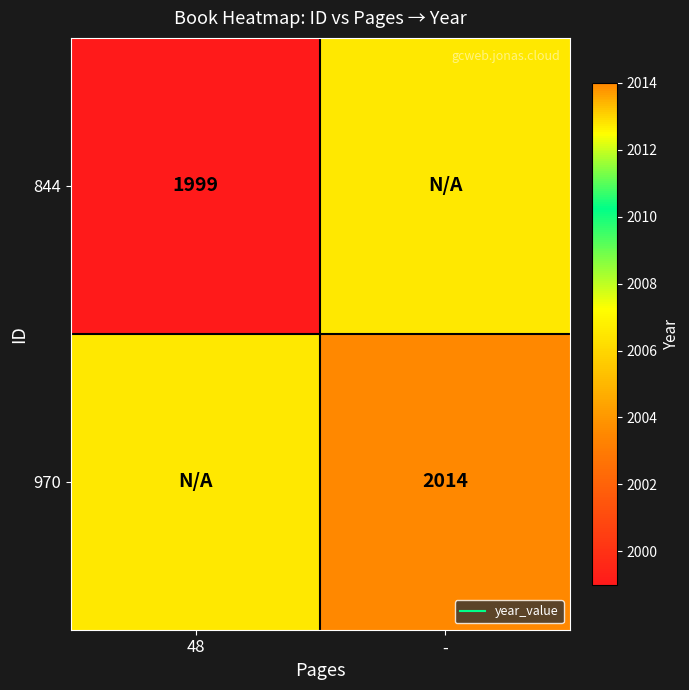

Rank the series at 48 from highest to lowest value.

970, 844